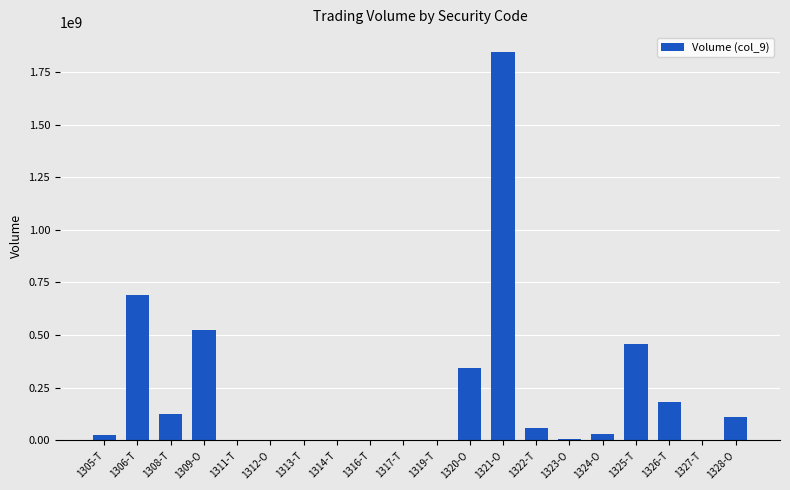

What is the sum of all values?

4400817390